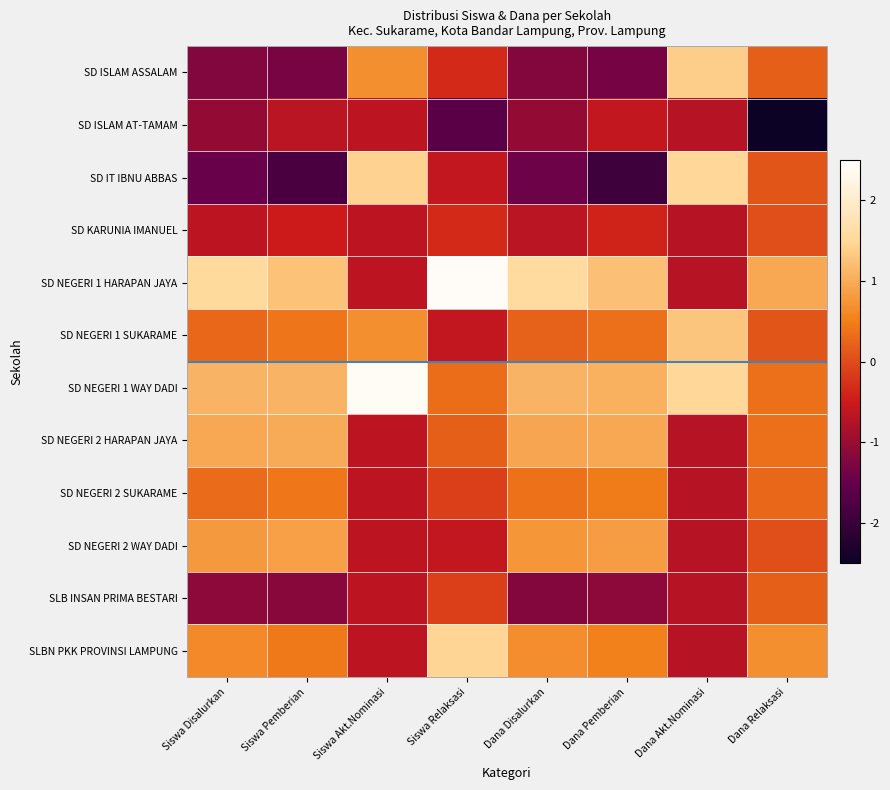

At how many categories does at least one series exceed -1?

8